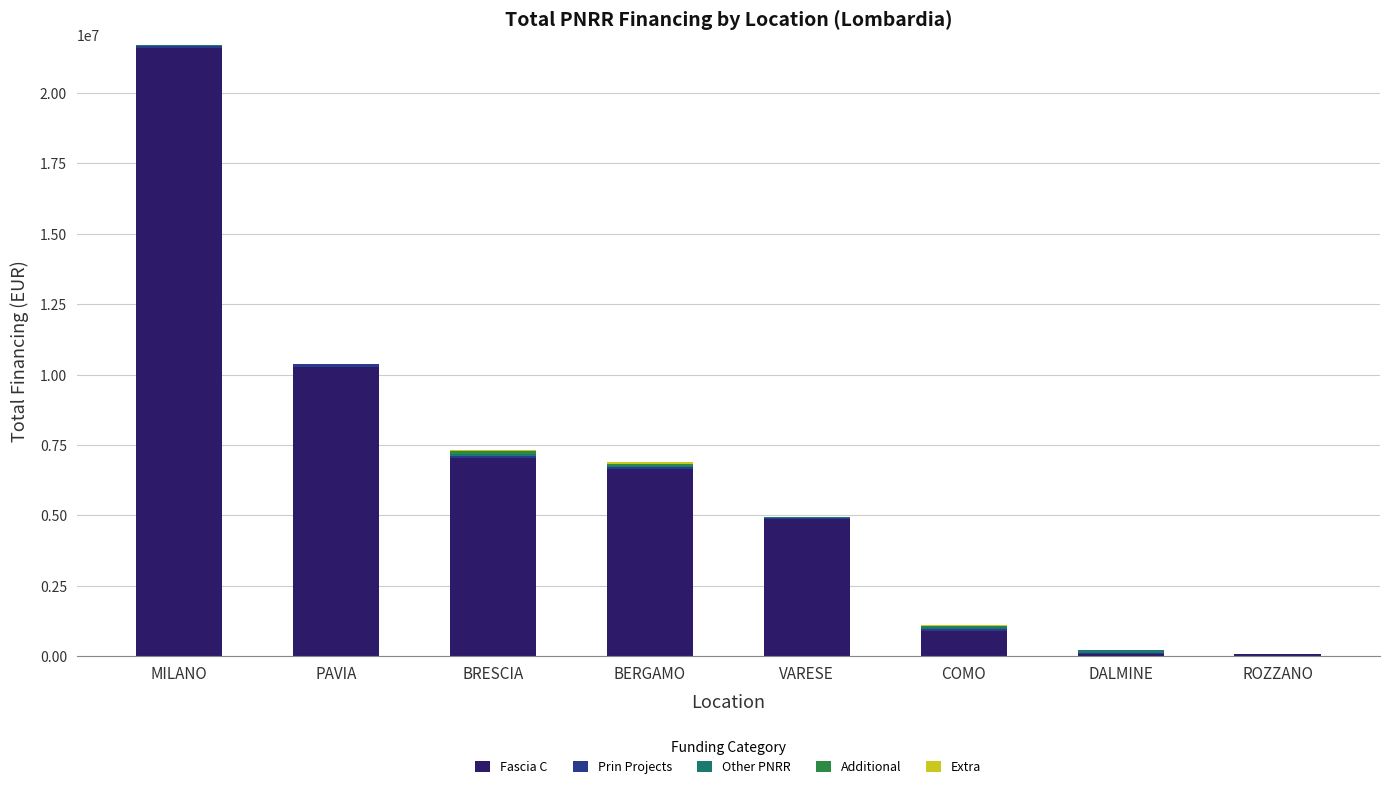

Which category has the highest value in the Fascia C series?

MILANO